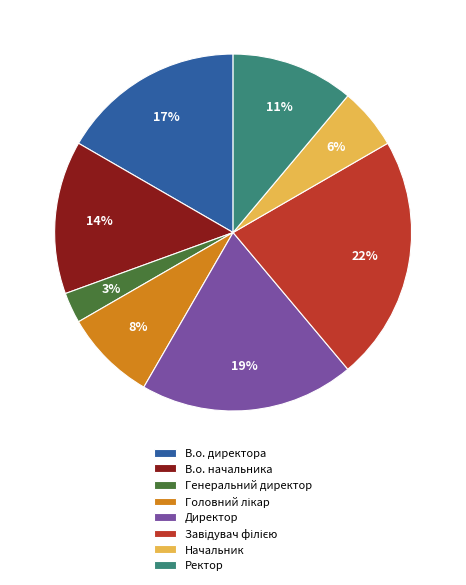

True or false: Начальник accounts for 6% of the total.

True